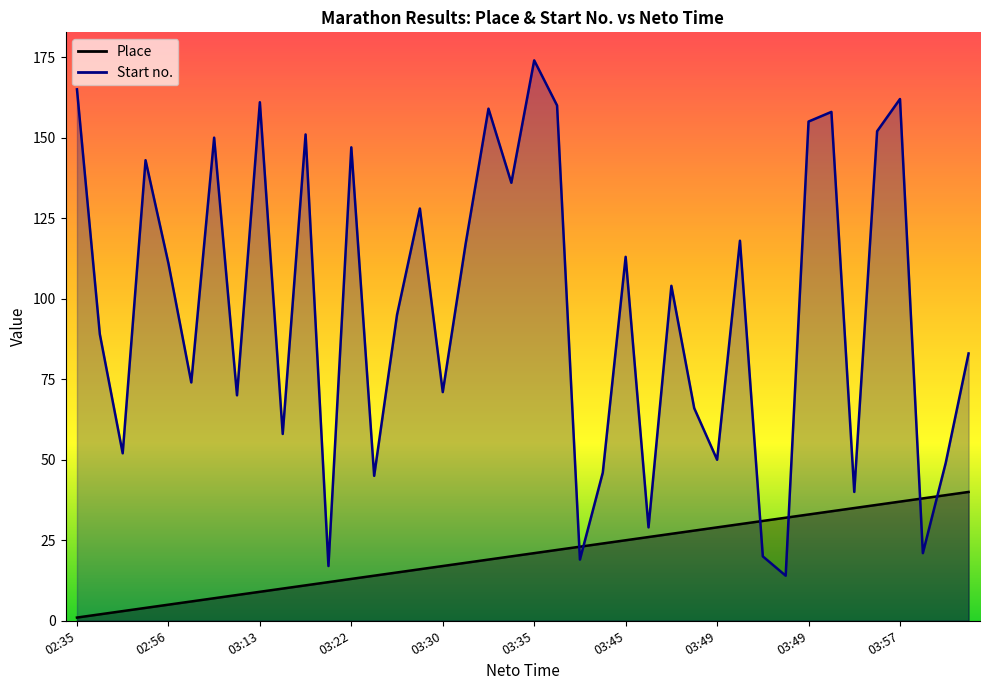

What are all the series names shown in the legend?

Place, Start no.